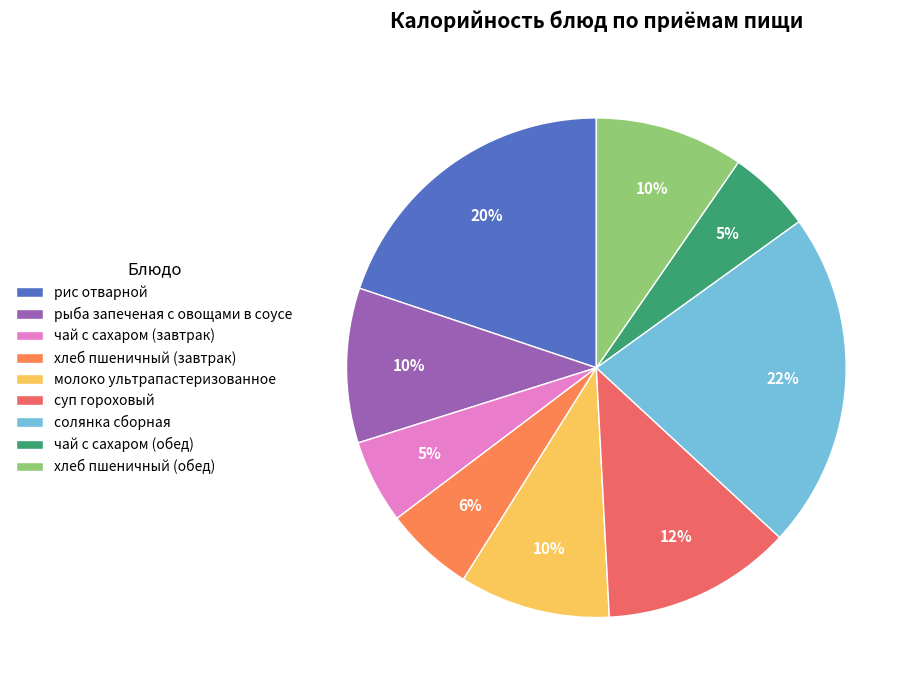

What percentage is NOT represented by суп гороховый?

87.7%